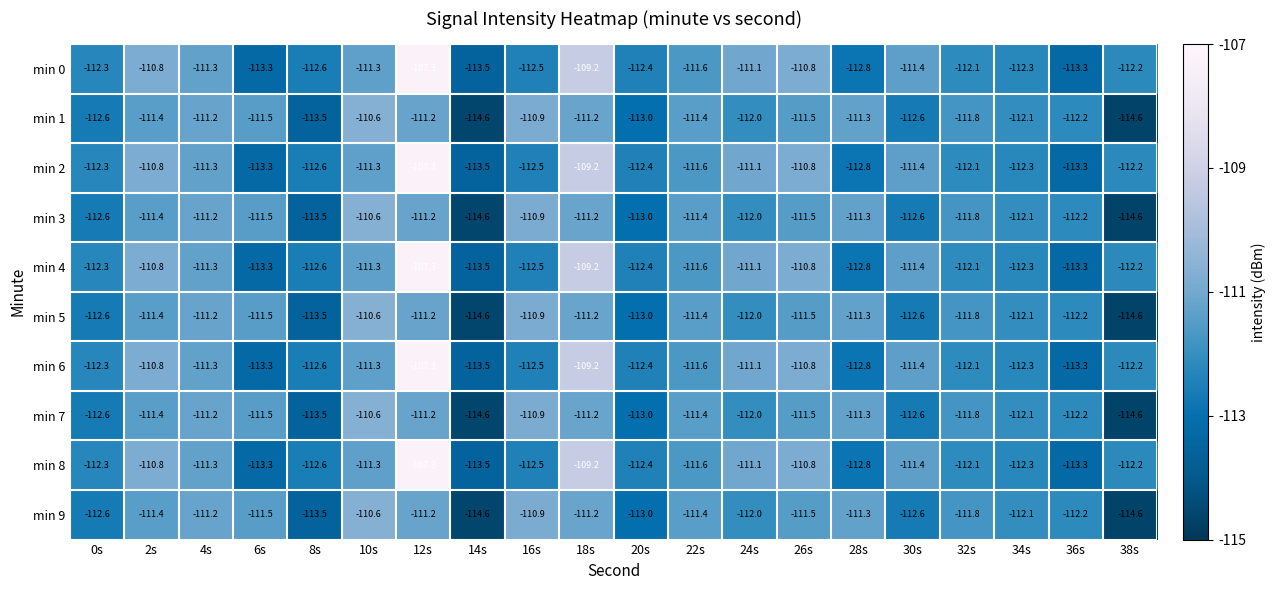

What is the approximate value of min 0 at 32s?

-112.1